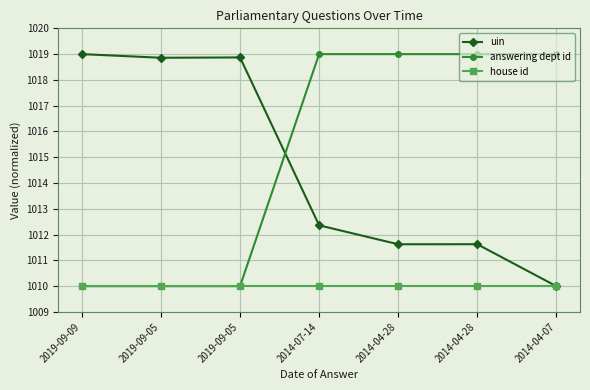

How many values in the answering dept id series are below 1019?

3